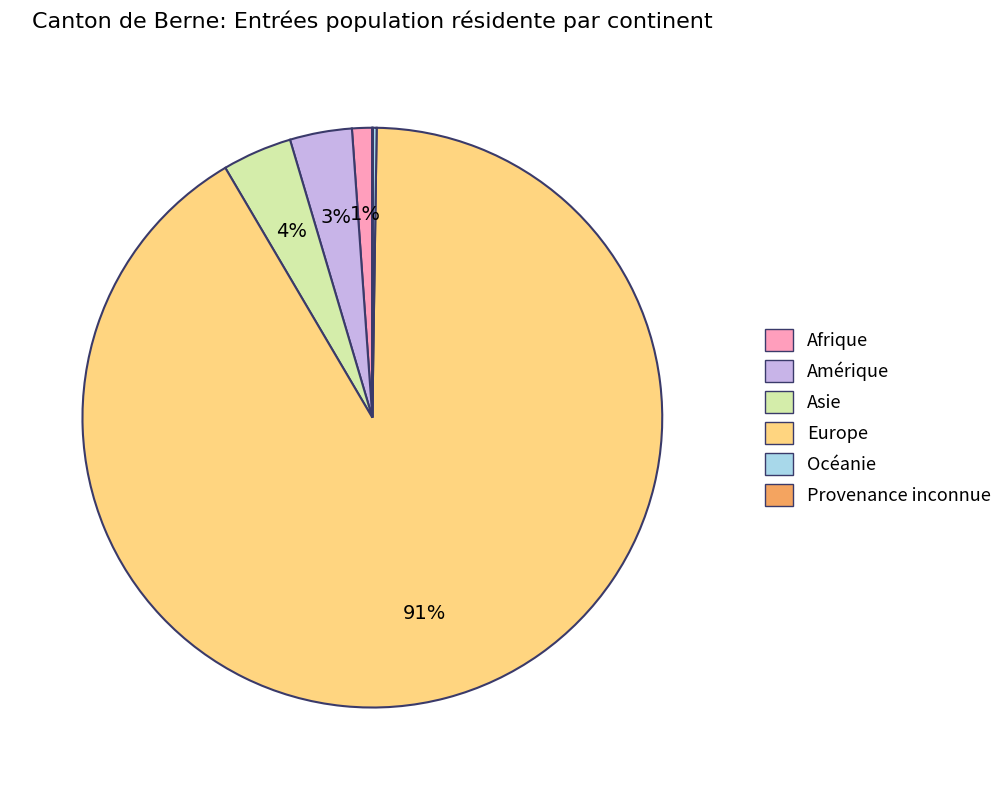

To the nearest percent, what portion does Amérique represent?

3%